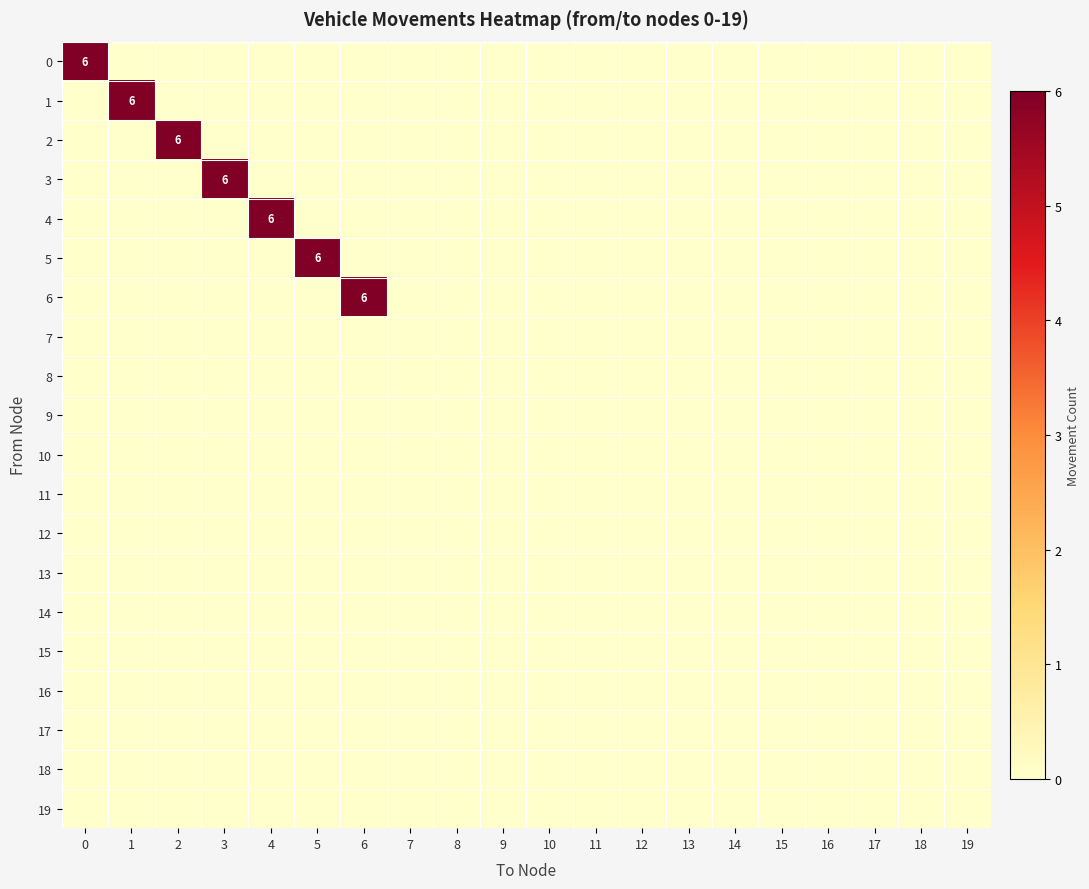

Count the number of data series in this chart.

20